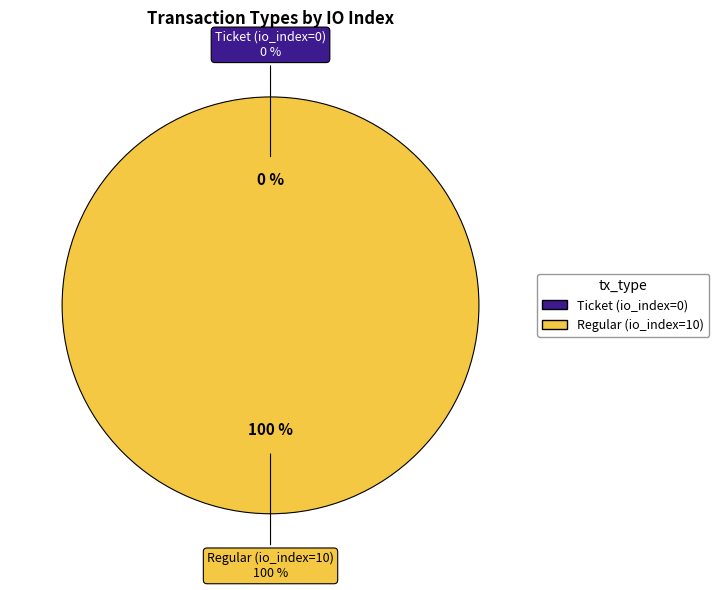

To the nearest percent, what is the difference between the Regular (io_index=10) and Ticket (io_index=0) slice percentages?

100%